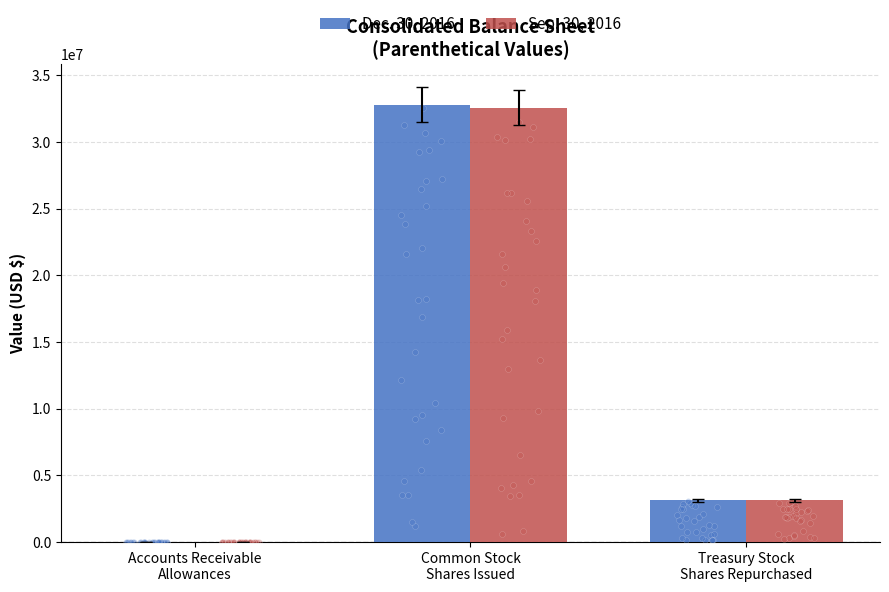

At how many categories does at least one series exceed 22838093?

1